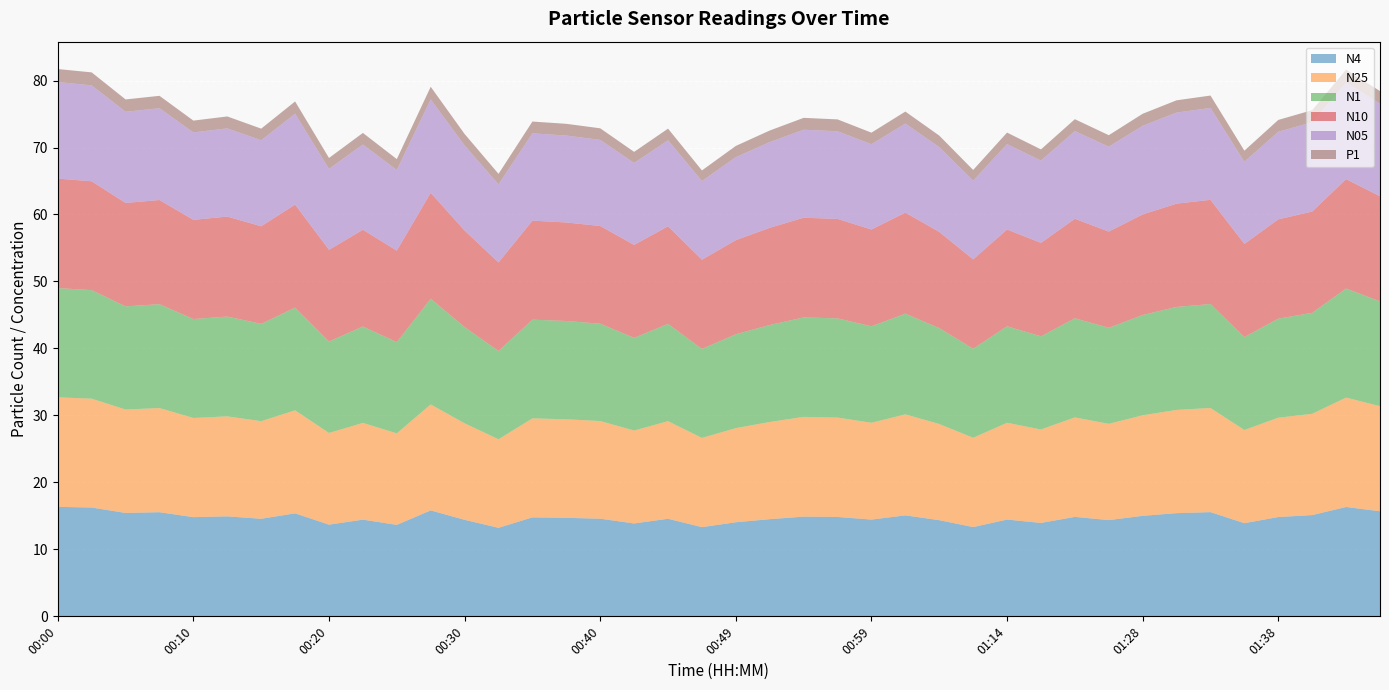

What are all the series names shown in the legend?

N4, N25, N1, N10, N05, P1